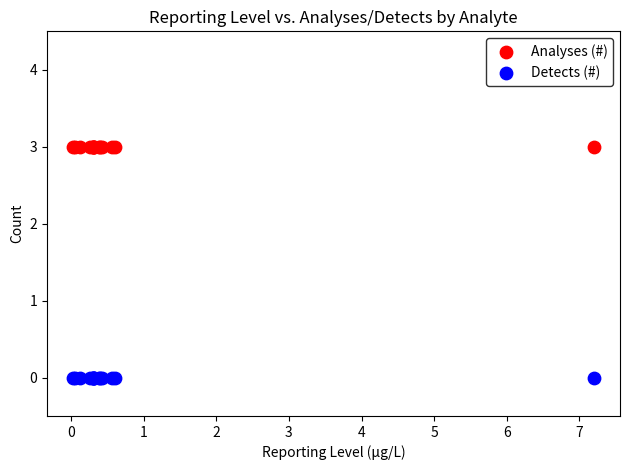

Which series reaches the maximum Y coordinate?

Analyses (#)